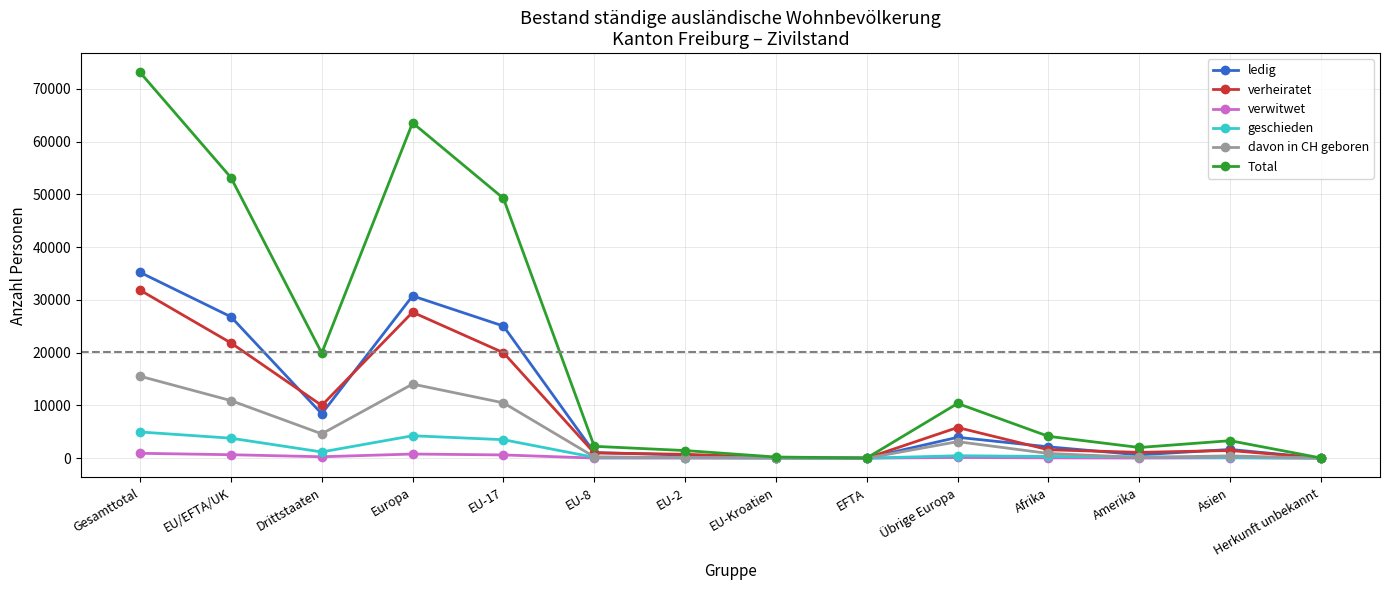

The value of geschieden at EU-Kroatien is 18. True or false?

True